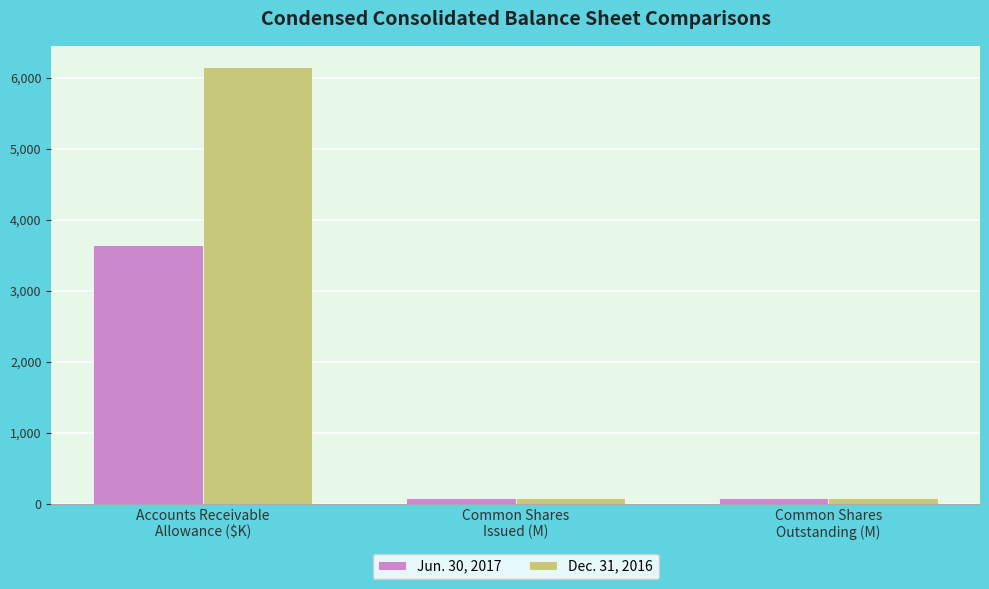

True or false: Dec. 31, 2016 has a value of 71.9 at Common Shares
Issued (M).

True